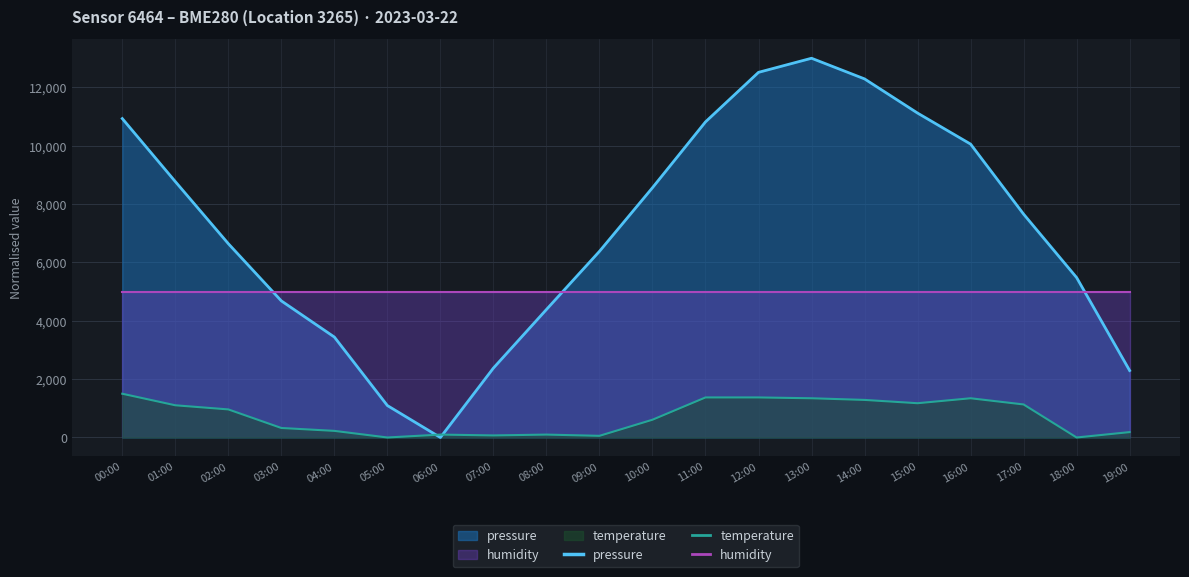

What is the difference between the second highest and second lowest values in the temperature series?

1372.6